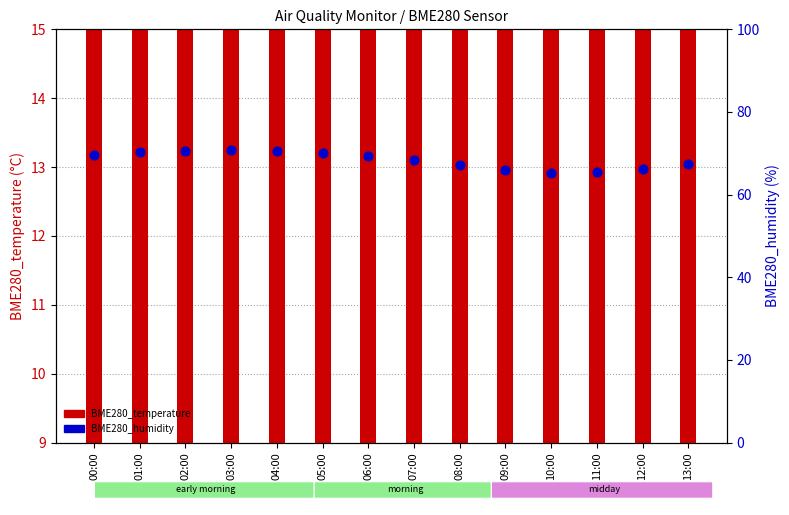

At which category is the sum across all series the highest?

03:00